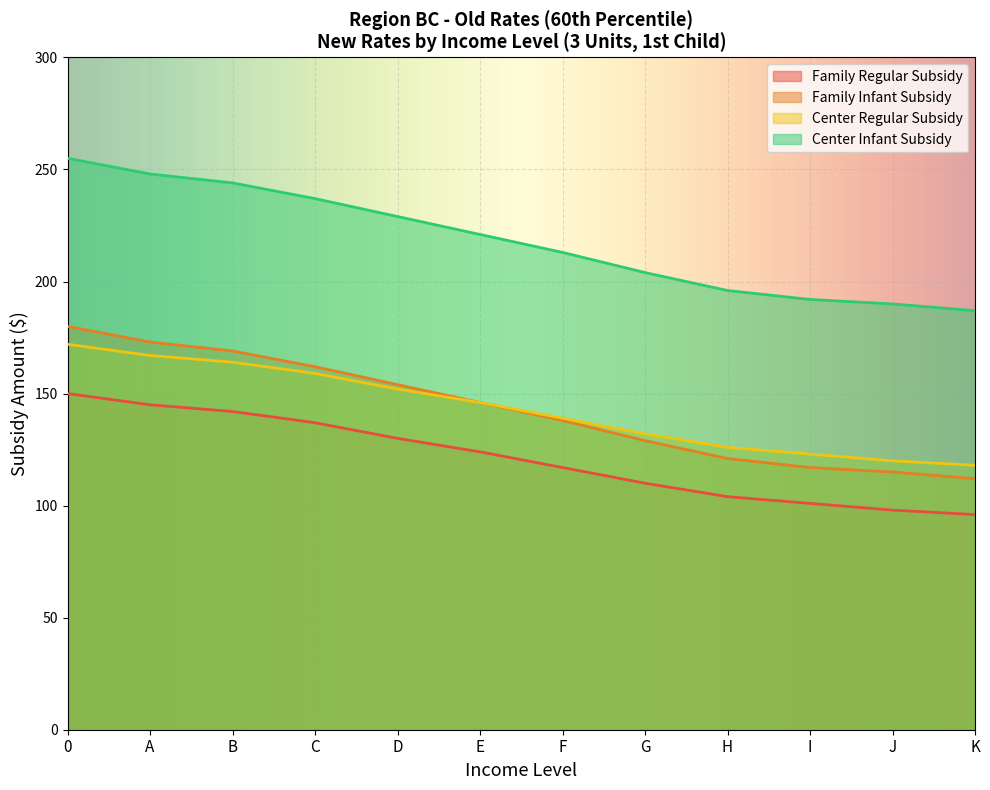

Reading left to right, transcribe all the data shown in this chart.

Family Regular Subsidy: 0=150	A=145	B=142	C=137	D=130	E=124	F=117	G=110	H=104	I=101	J=98	K=96
Family Infant Subsidy: 0=180	A=173	B=169	C=162	D=154	E=146	F=138	G=129	H=121	I=117	J=115	K=112
Center Regular Subsidy: 0=172	A=167	B=164	C=159	D=152	E=146	F=139	G=132	H=126	I=123	J=120	K=118
Center Infant Subsidy: 0=255	A=248	B=244	C=237	D=229	E=221	F=213	G=204	H=196	I=192	J=190	K=187